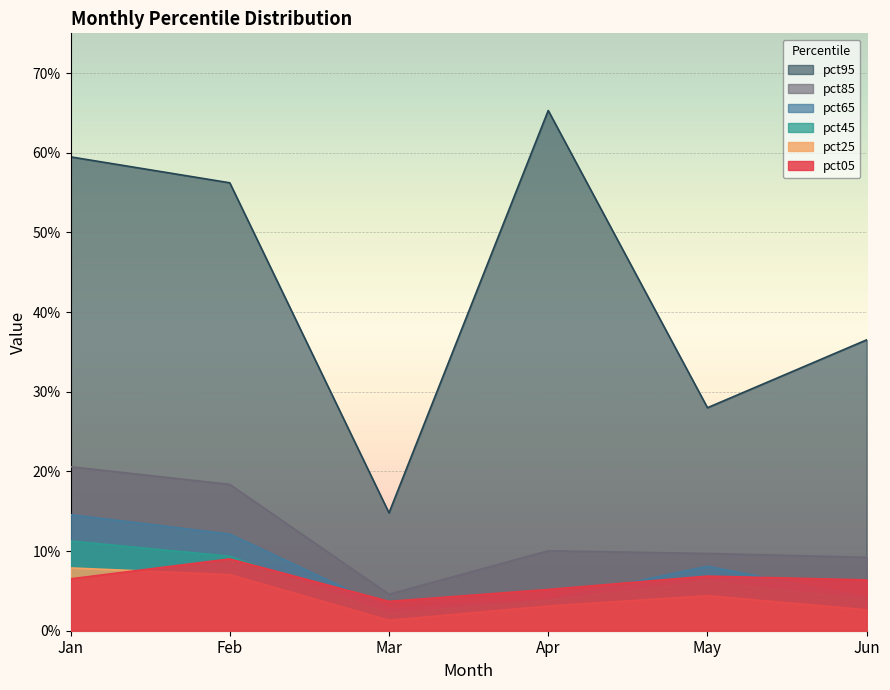

Between Feb and Apr, which series saw the biggest shift?

pct95